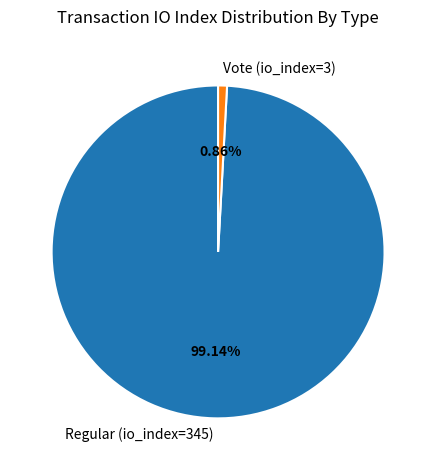

Which slice is the largest?

Regular (io_index=345)